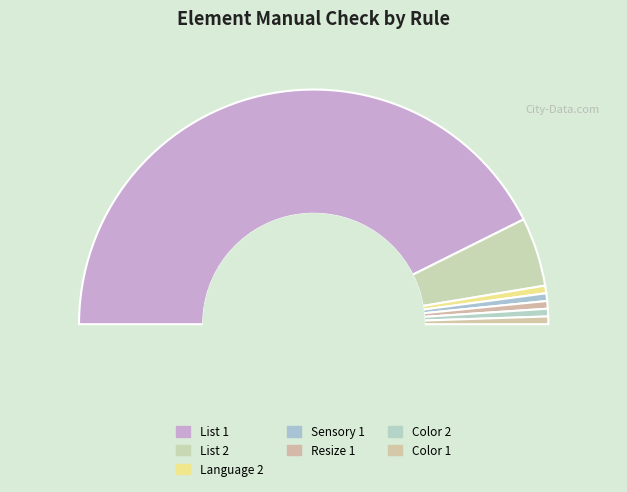

Combined, what portion of the pie is List 1 and Resize 1?

86.3%